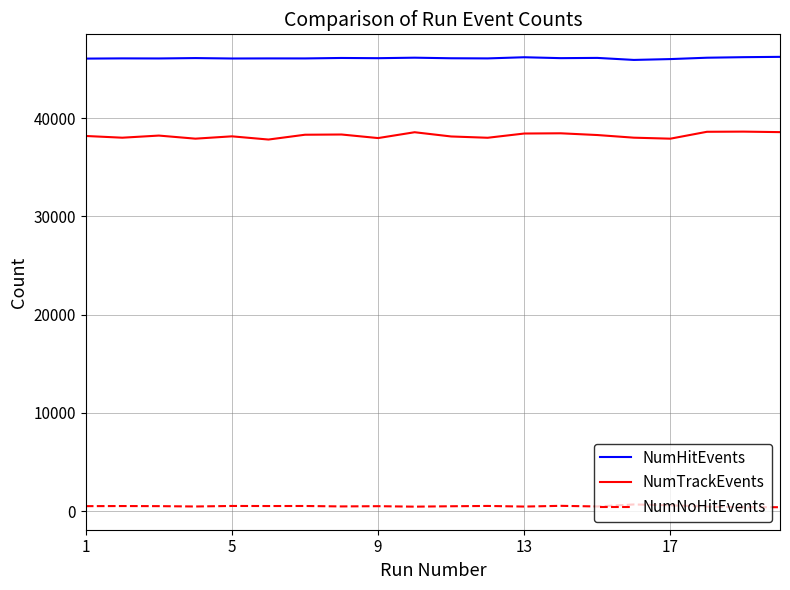

Which series has the widest spread of values?

NumTrackEvents